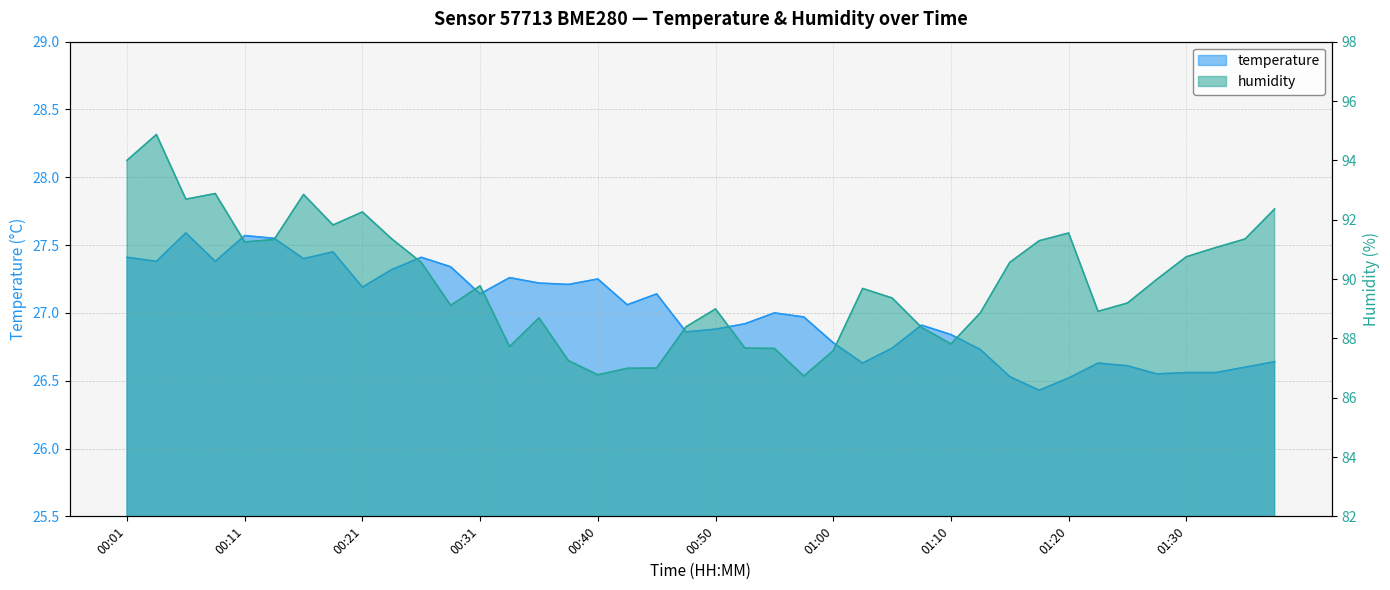

What is the value of the temperature point at the 35th from the left?

26.6